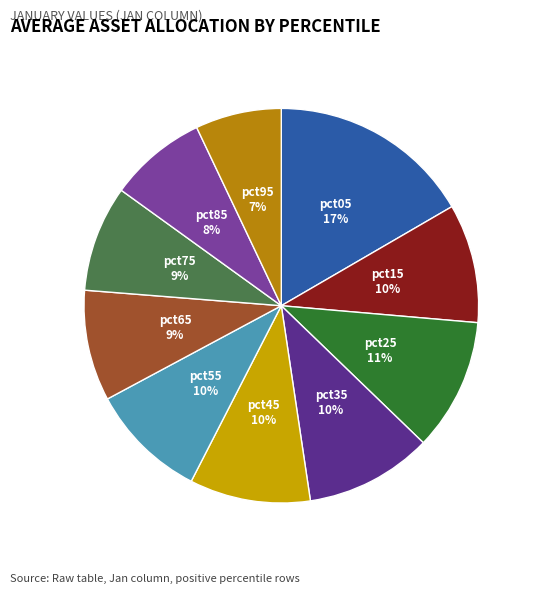

Combined, do pct55 and pct85 account for over 50%?

No